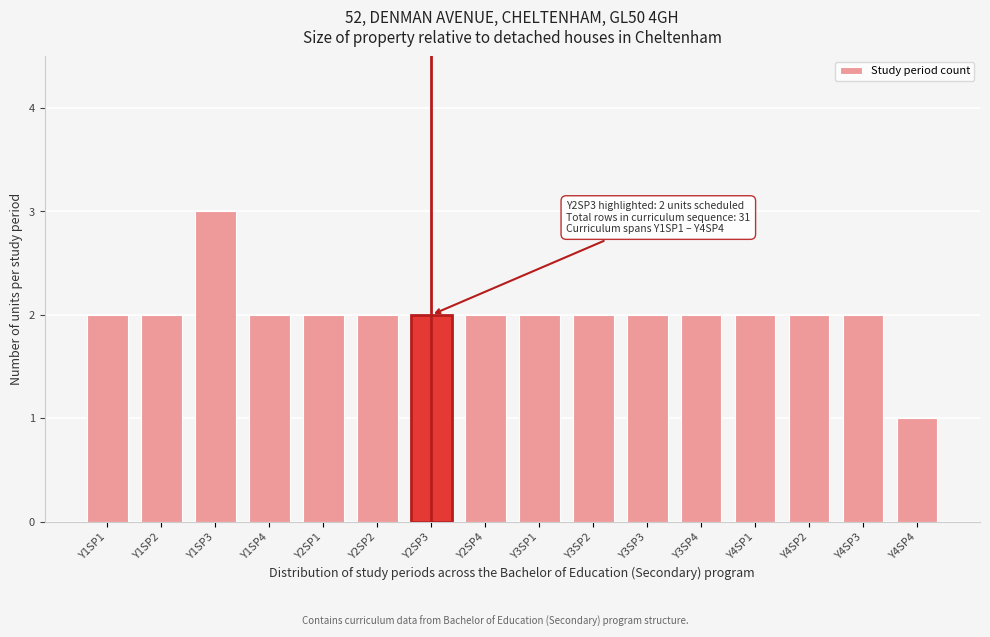

Reading left to right, list all the values displayed in this chart.

2	2	3	2	2	2	2	2	2	2	2	2	2	2	2	1